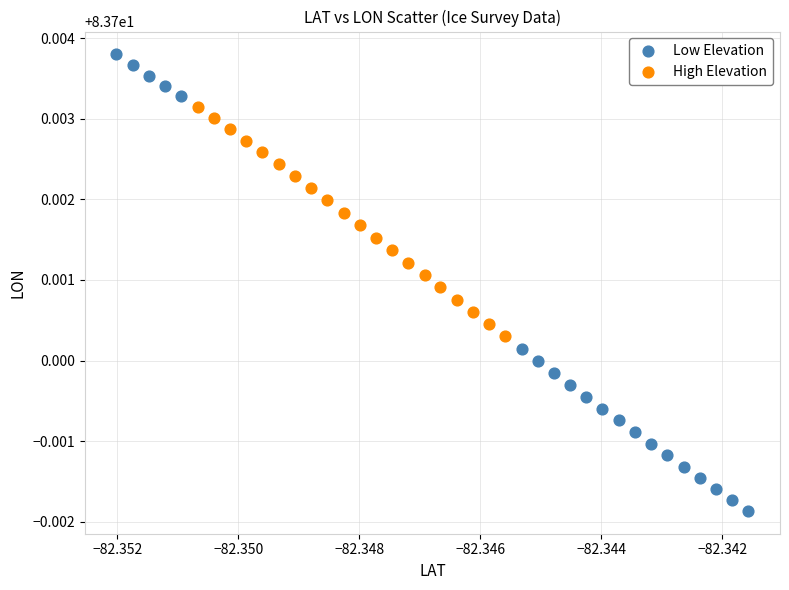

Which series has the widest spread of Y values?

Low Elevation